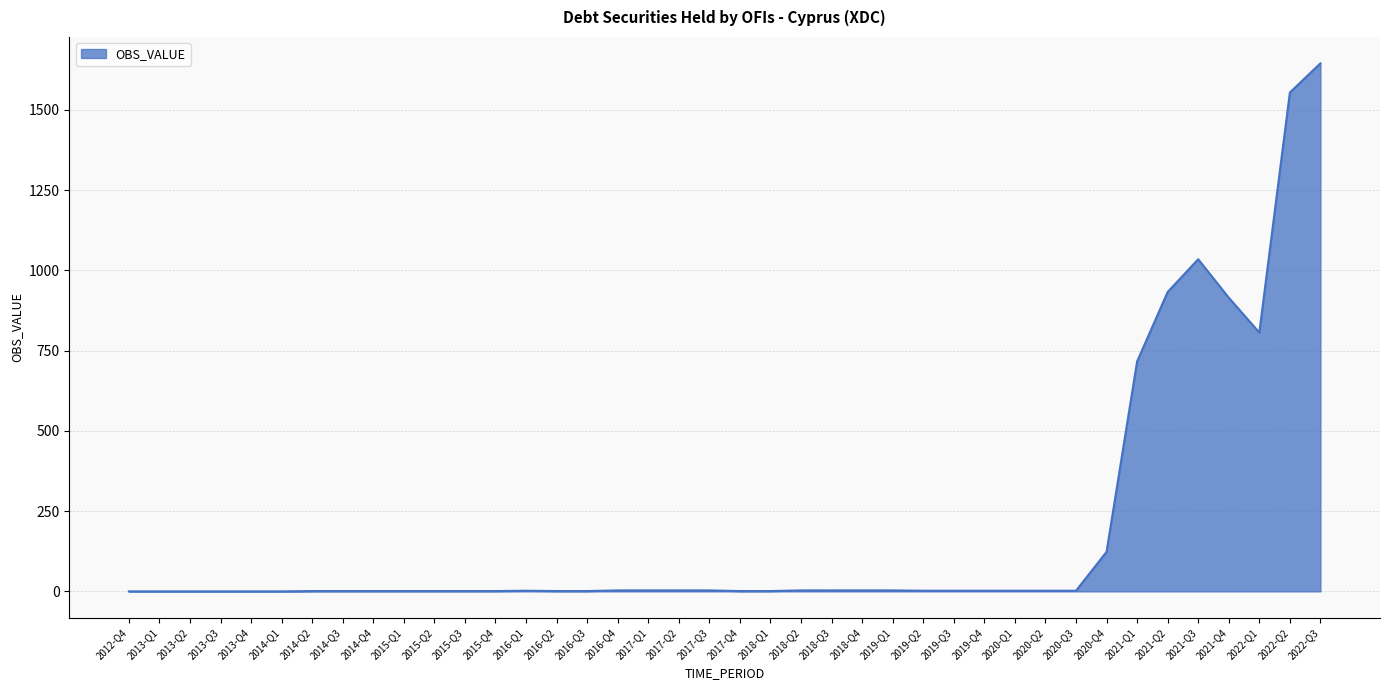

What is the greatest value displayed?

1645.2